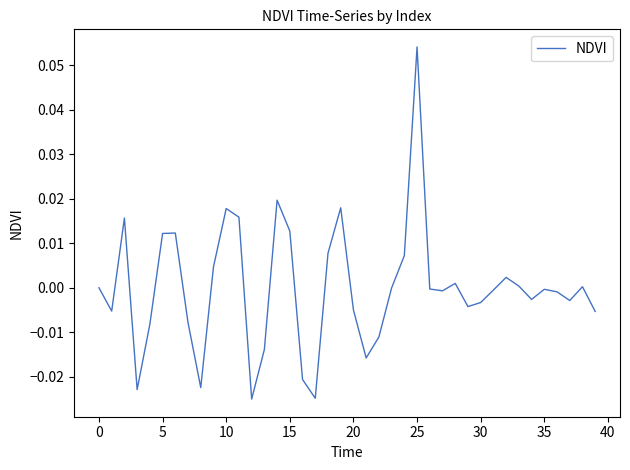

Does the chart display data point markers on the line(s)?

No